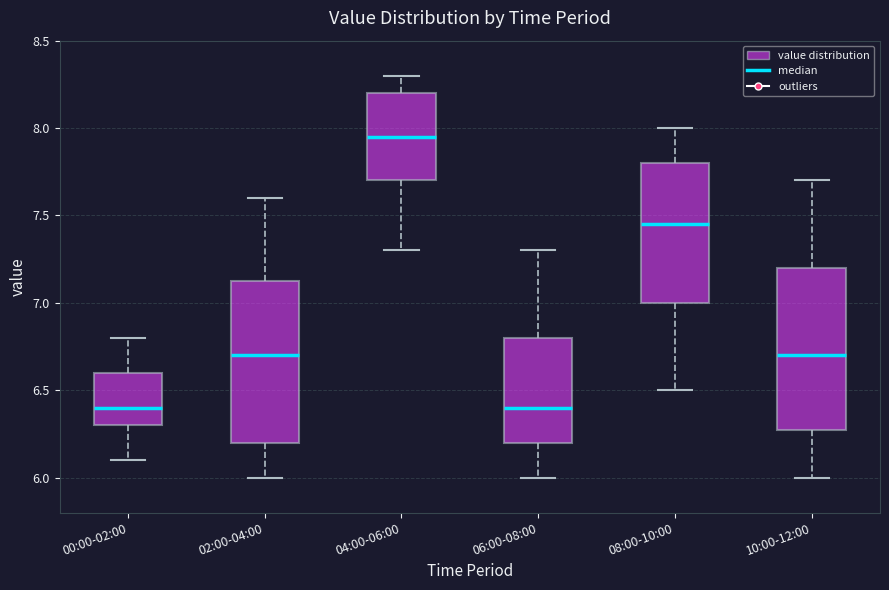

Where is the upper edge of the box for 06:00-08:00 on the y-axis? The values are not printed on the chart, so give them approximately, as read against the axis.

6.80